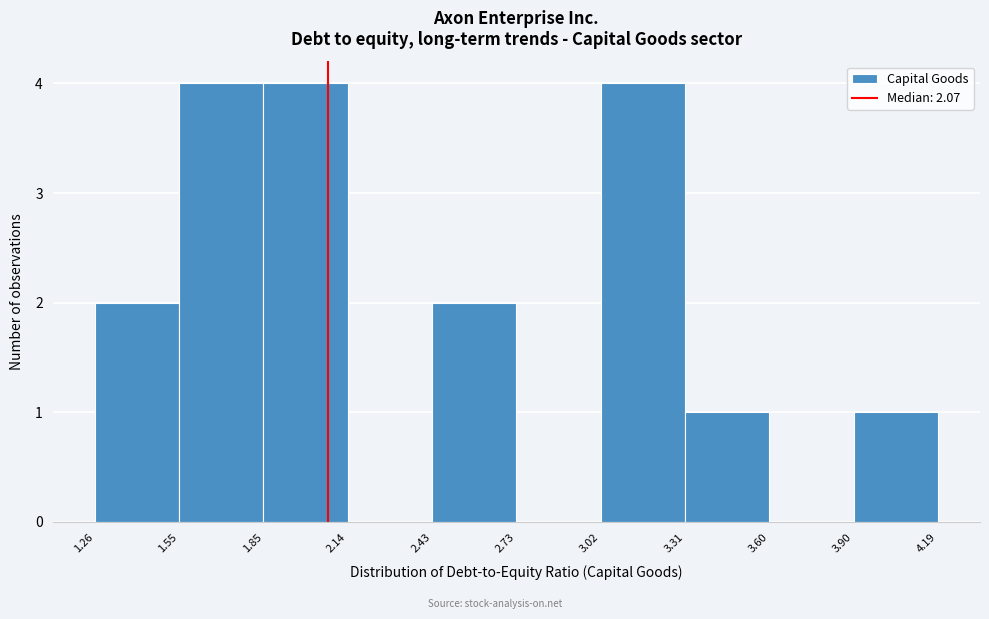

Reading left to right, transcribe this chart: for each bar, give the range it covers on the x-axis and its height. The values are not printed on the chart, so give them approximately, as read against the axis.

1.26 to 1.55: 2
1.55 to 1.85: 4
1.85 to 2.14: 4
2.14 to 2.43: 0
2.43 to 2.73: 2
2.73 to 3.02: 0
3.02 to 3.31: 4
3.31 to 3.60: 1
3.60 to 3.90: 0
3.90 to 4.19: 1